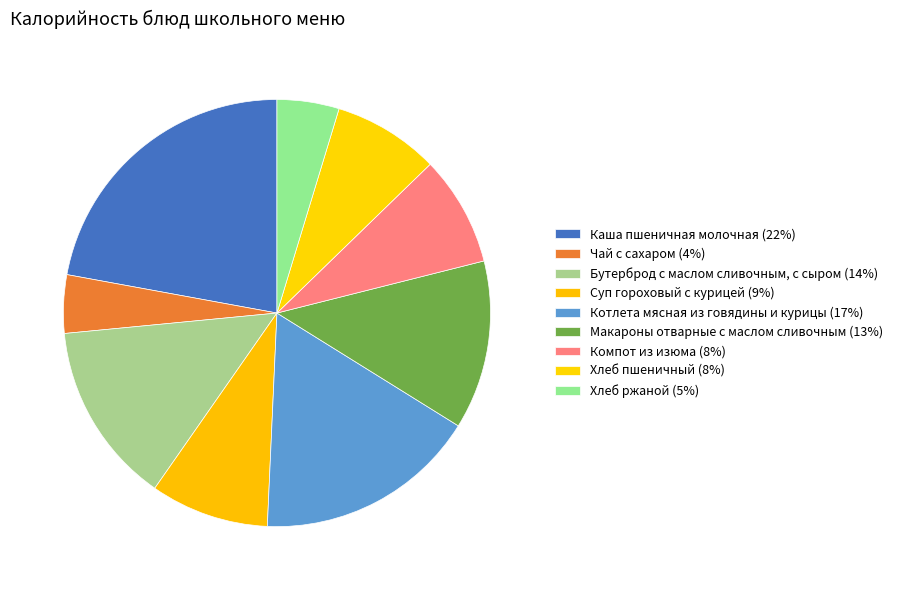

How many slices are in this pie chart?

9